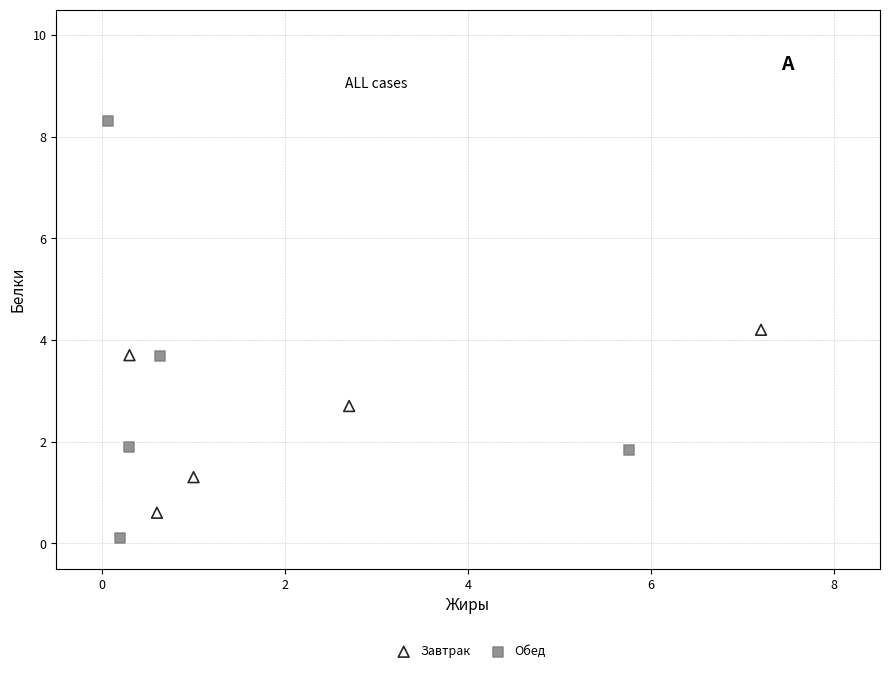

Which series contains the highest Y value?

Обед